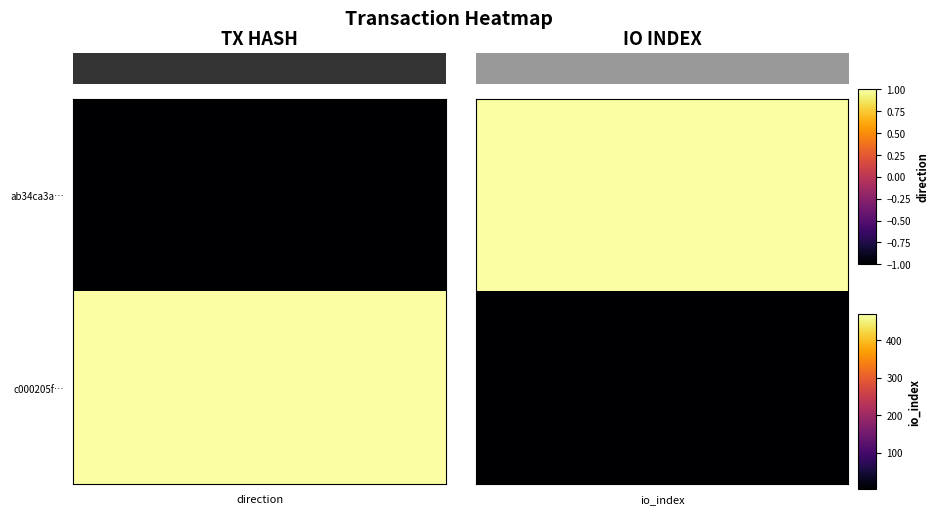

What is the sum of the c000205f581222bbd4ebfef9a37f66226722bb8 values at -1 and 1?

3